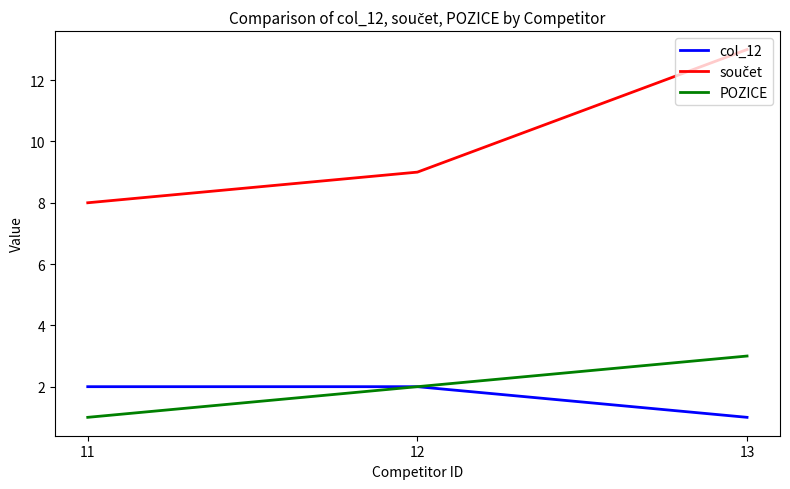

What is the difference between the highest and lowest values at 11?

7